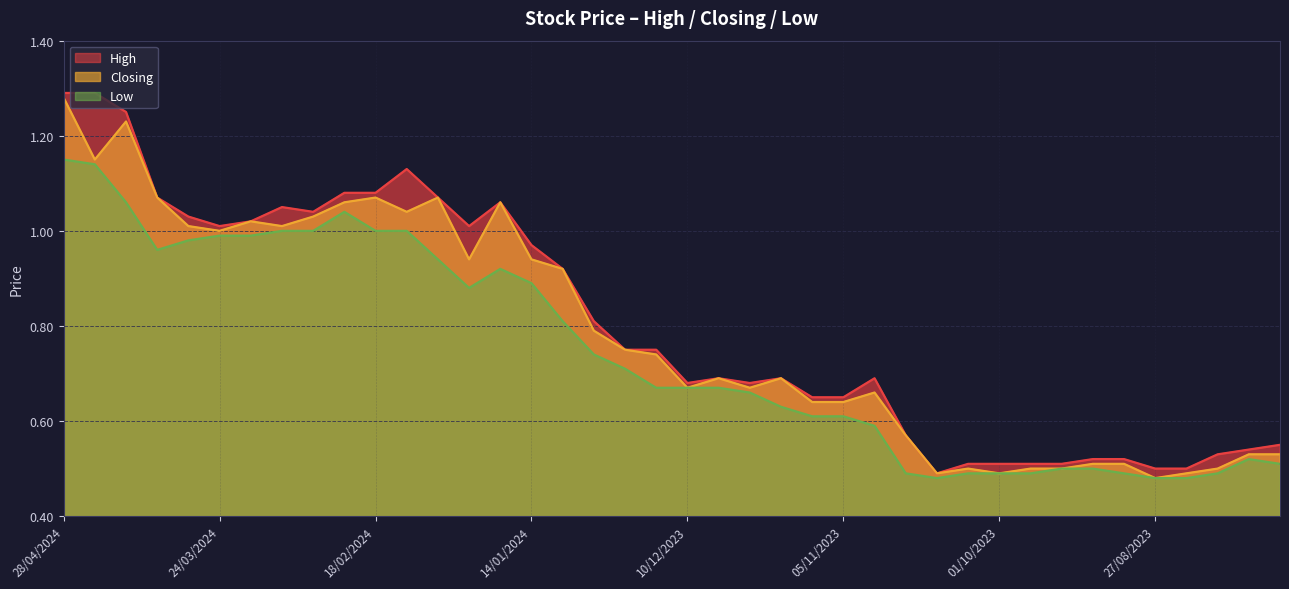

How many interior local peaks does the Low series have?

3